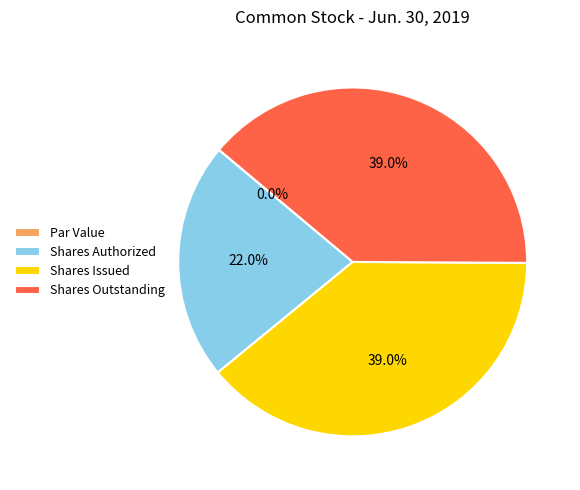

What portion of the pie excludes Shares Authorized?

78.0%